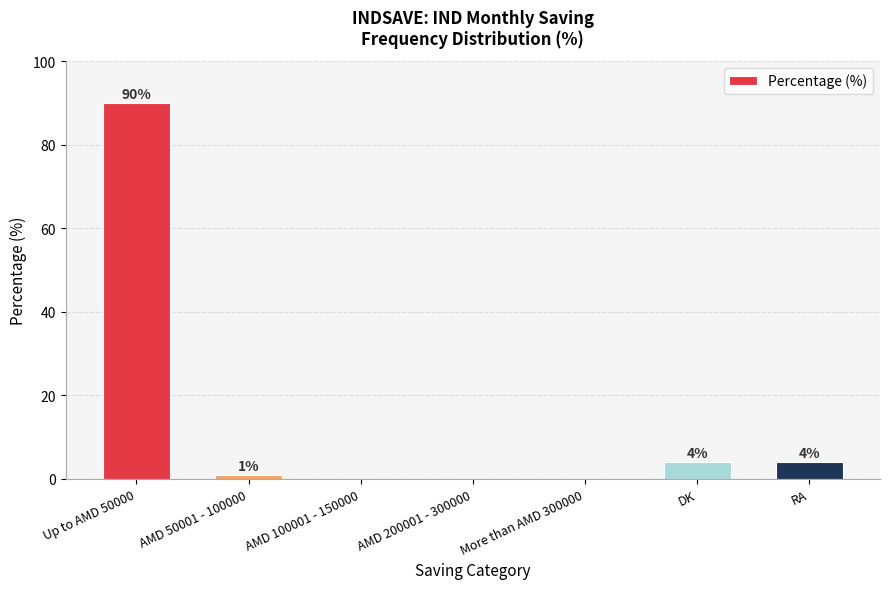

How many values are above zero?

4